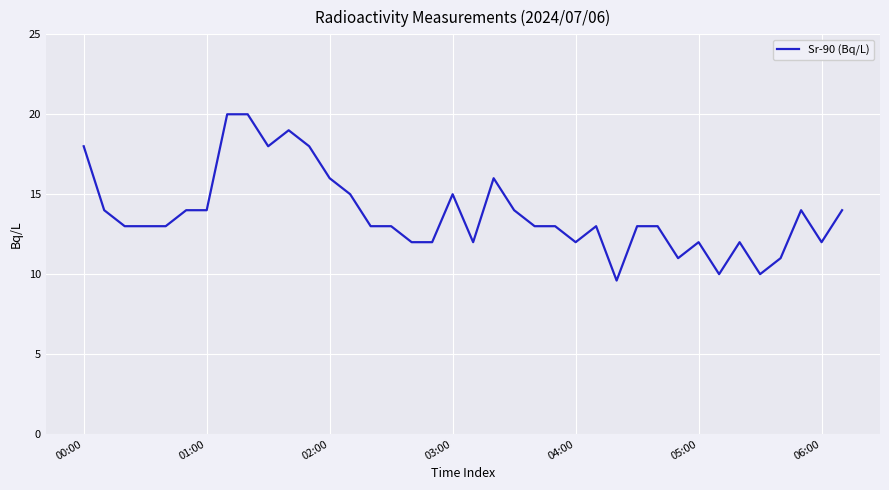

What is the minimum value shown in the chart?

9.6